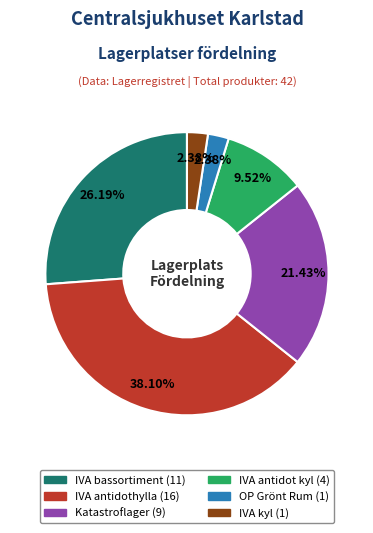

To the nearest percent, what portion does IVA bassortiment represent?

26%